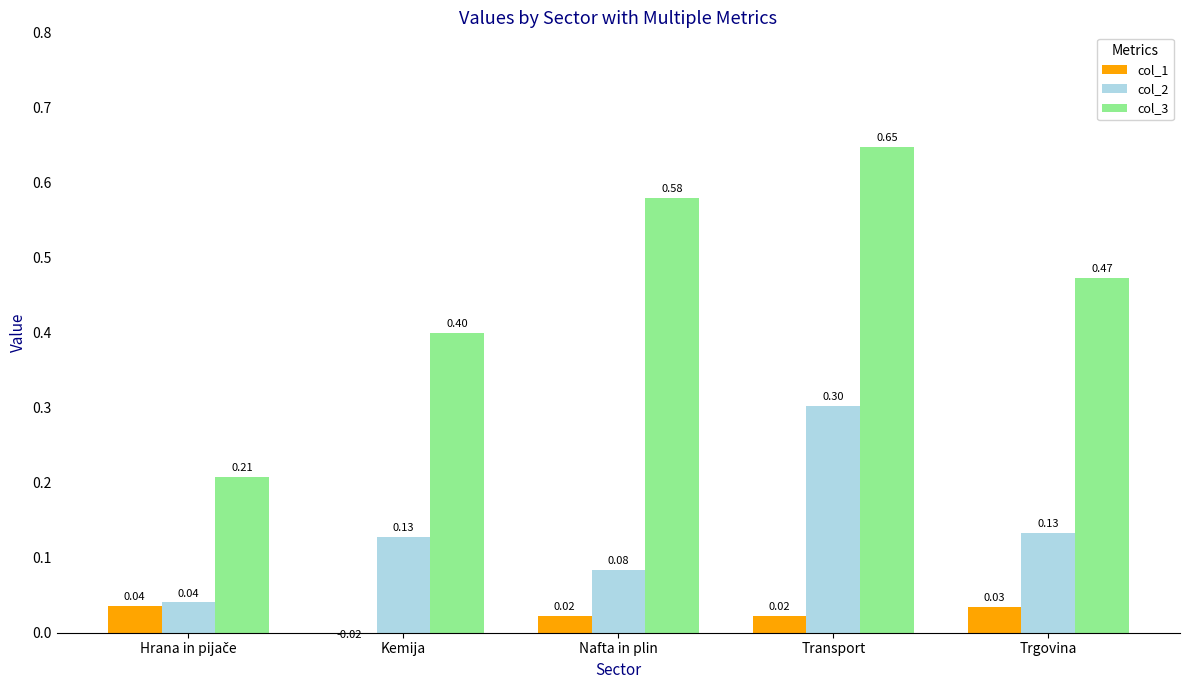

List the labels in order of col_1 value, smallest first.

Kemija, Nafta in plin, Transport, Trgovina, Hrana in pijače